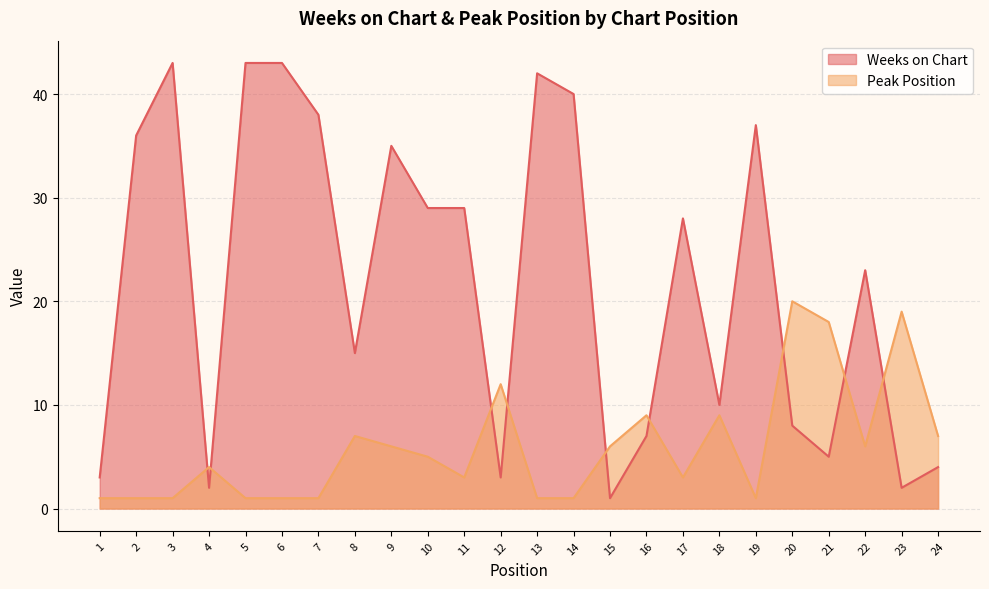

What is the total value across all series at 24?

11